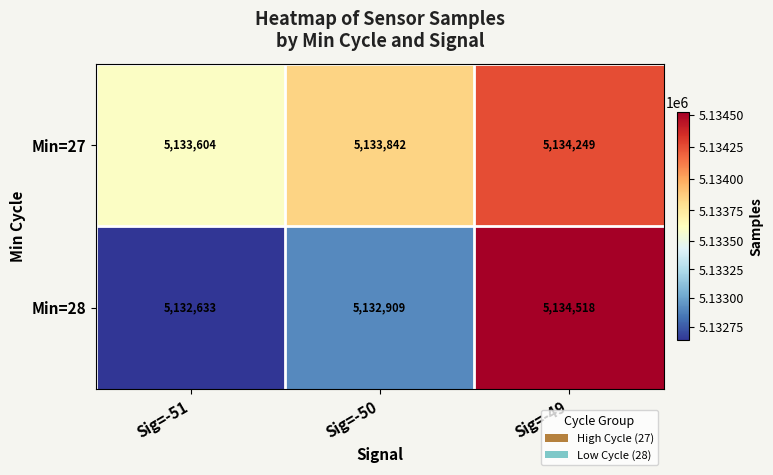

Which series changed the most between Sig=-51 and Sig=-49?

Min=28